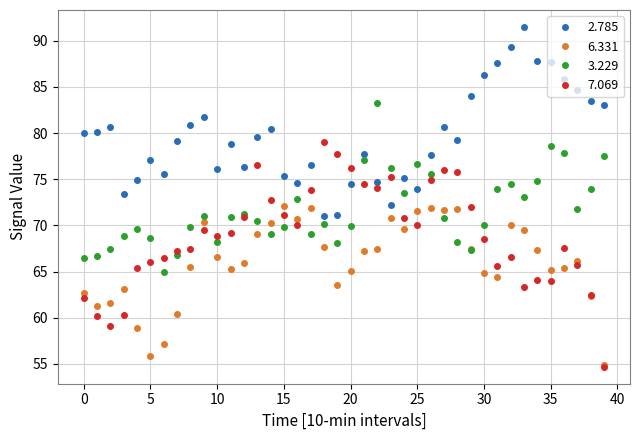

True or false: 2.785 and 6.331 cross at least once.

False